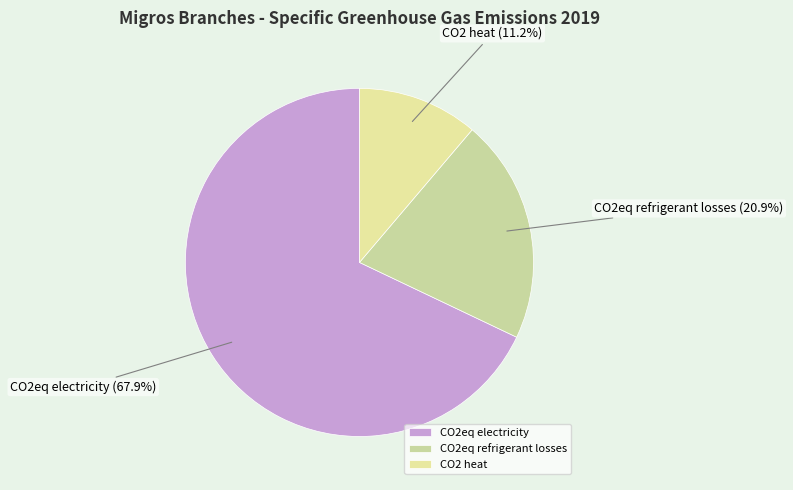

To the nearest percent, what percentage of the pie is CO2eq refrigerant losses?

21%